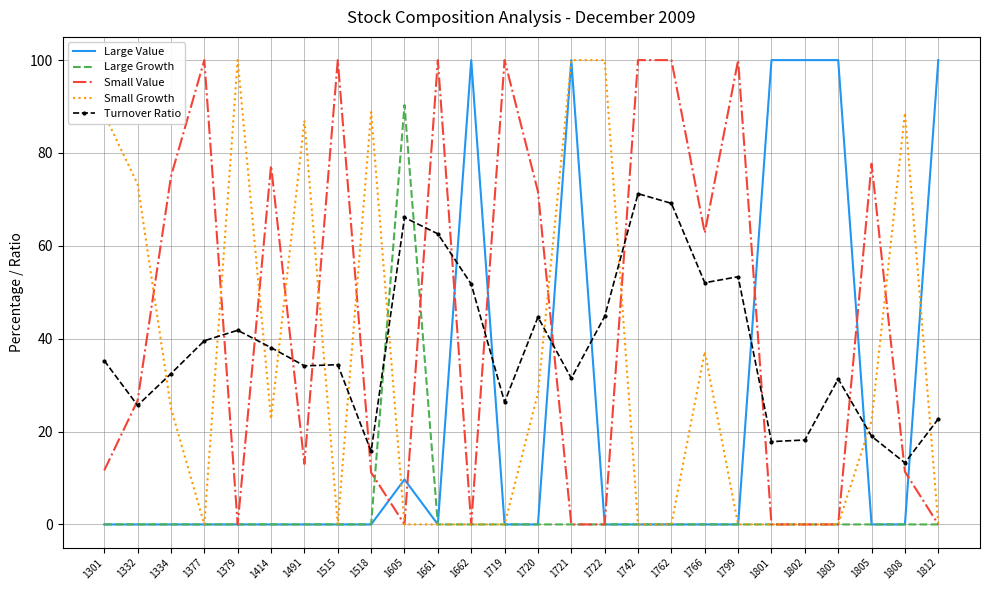

Which series has the largest total across all categories?

Small Value